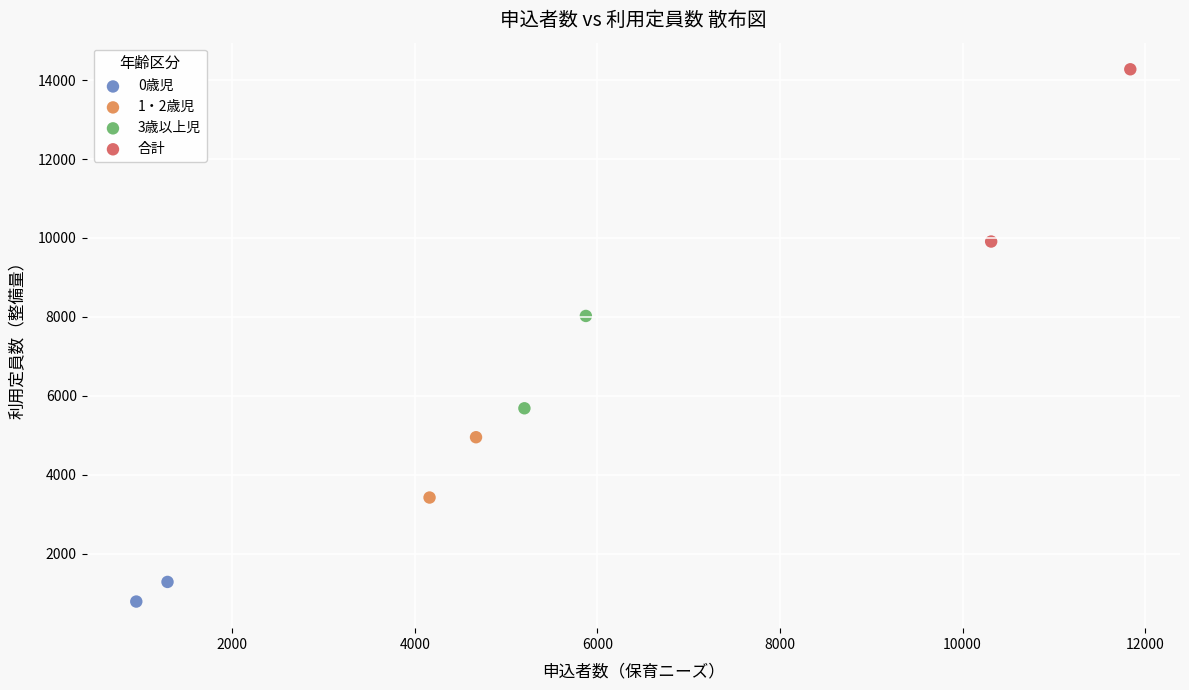

Which series reaches the minimum Y coordinate?

0歳児